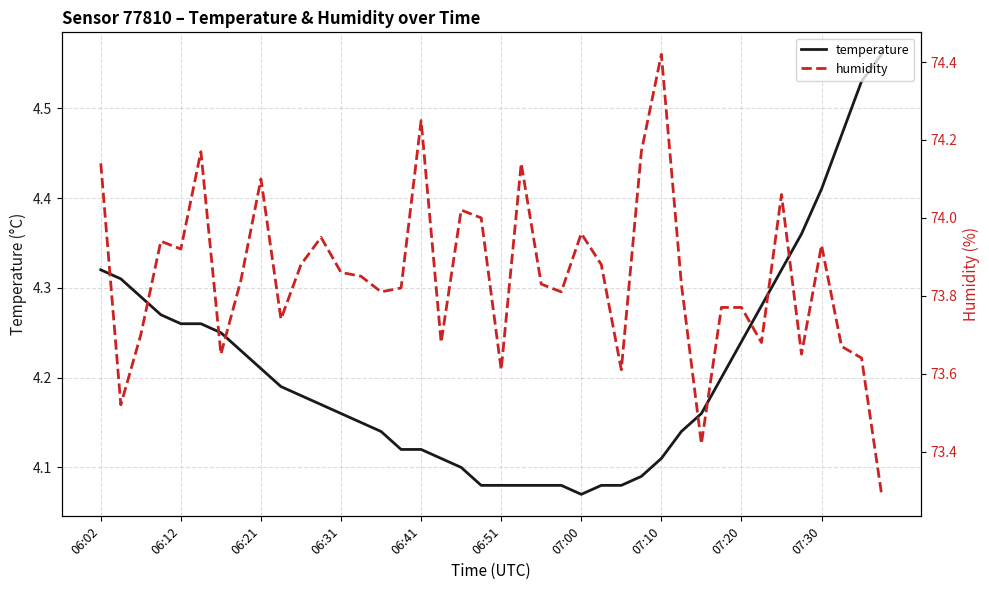

Rank the series at 23 from highest to lowest value.

humidity, temperature